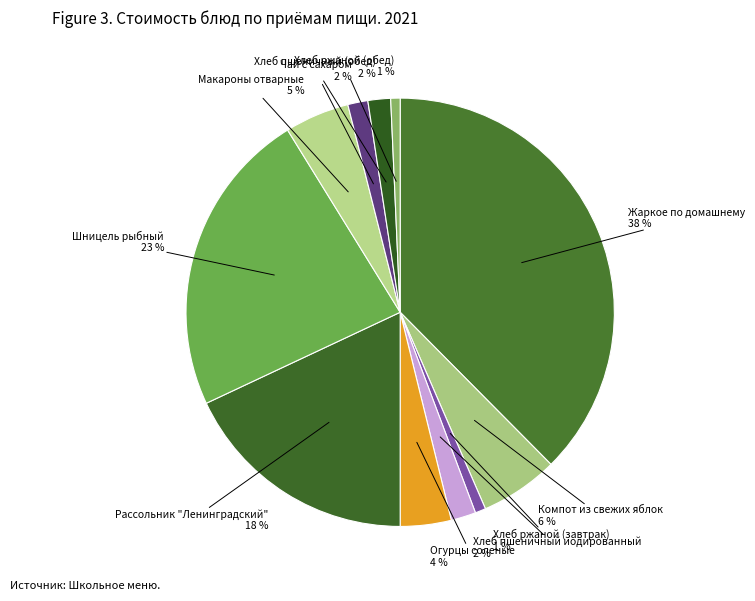

How many segments does this pie chart have?

11